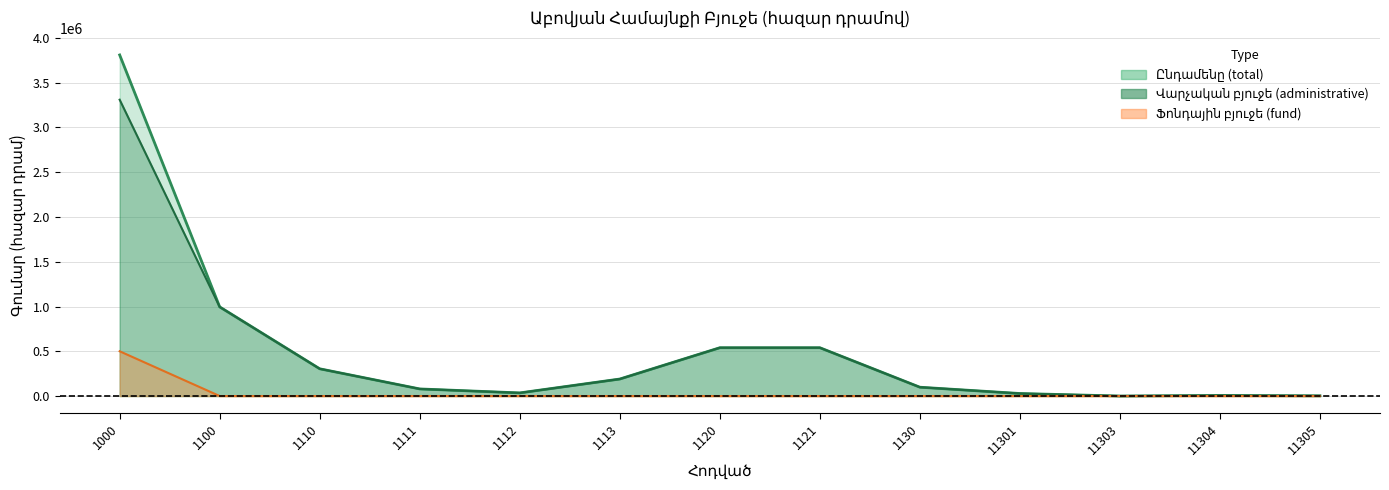

What is the value of the administrative_line point at the 4th from the left?

79285.4